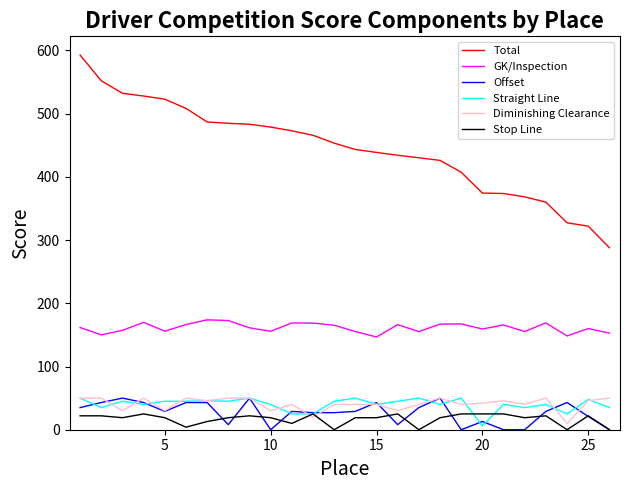

Does the chart have visible grid lines?

No